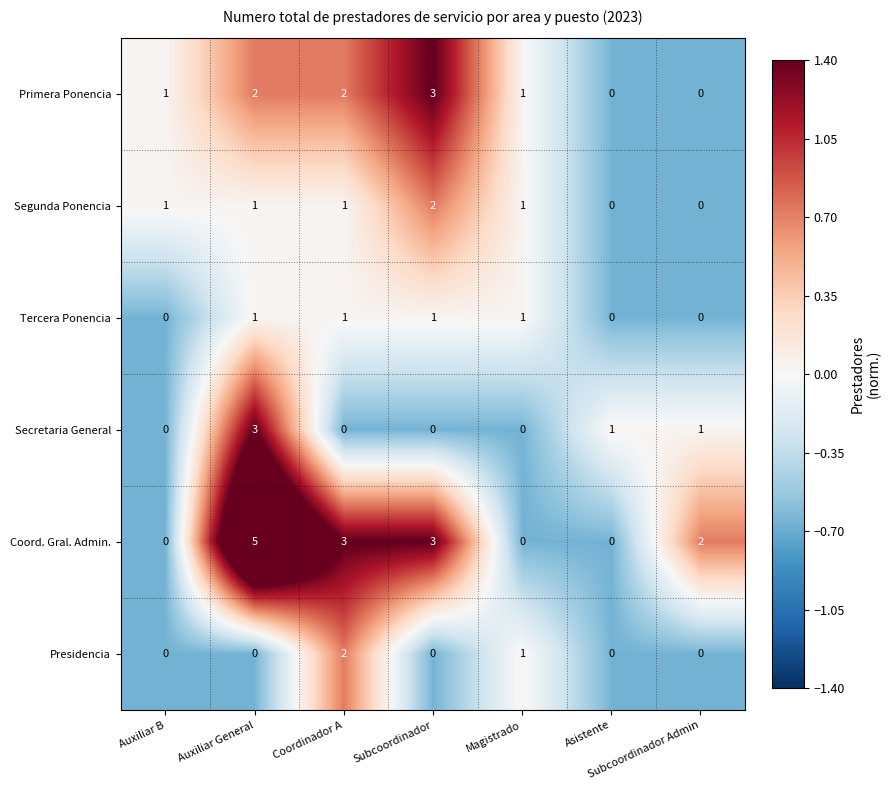

What is the sum of all Secretaria General values?

5